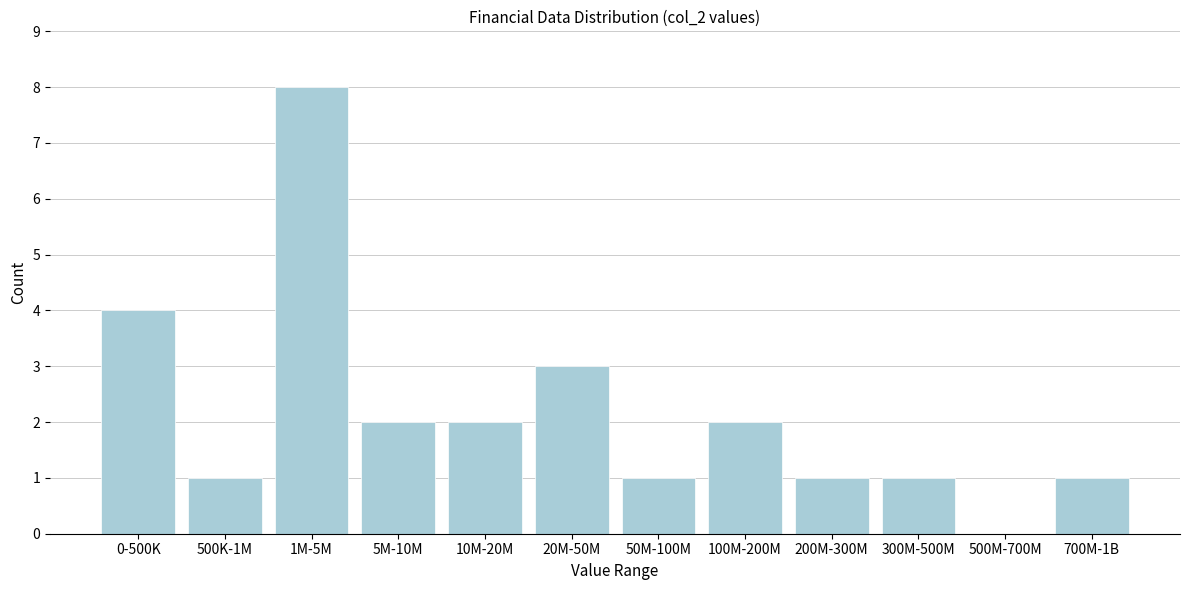

Reading left to right, extract all data points from this chart.

0-500K=4	500K-1M=1	1M-5M=8	5M-10M=2	10M-20M=2	20M-50M=3	50M-100M=1	100M-200M=2	200M-300M=1	300M-500M=1	500M-700M=0	700M-1B=1